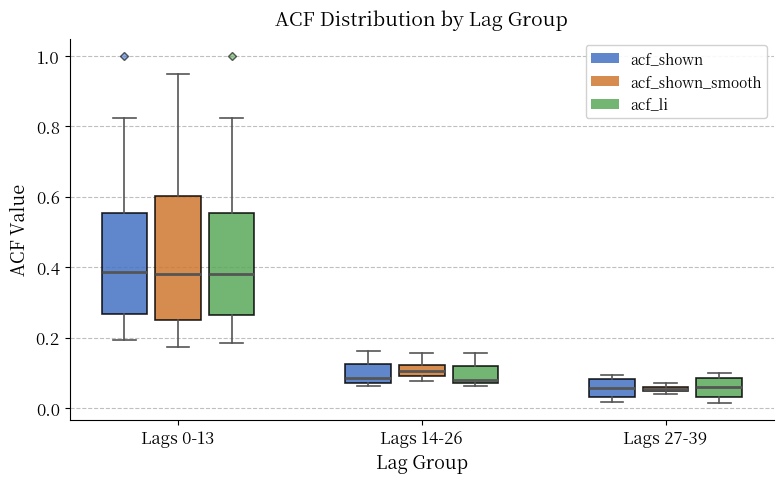

Where is the lower edge of the box for Lags 0-13 (acf_shown_smooth) on the y-axis? The values are not printed on the chart, so give them approximately, as read against the axis.

0.24